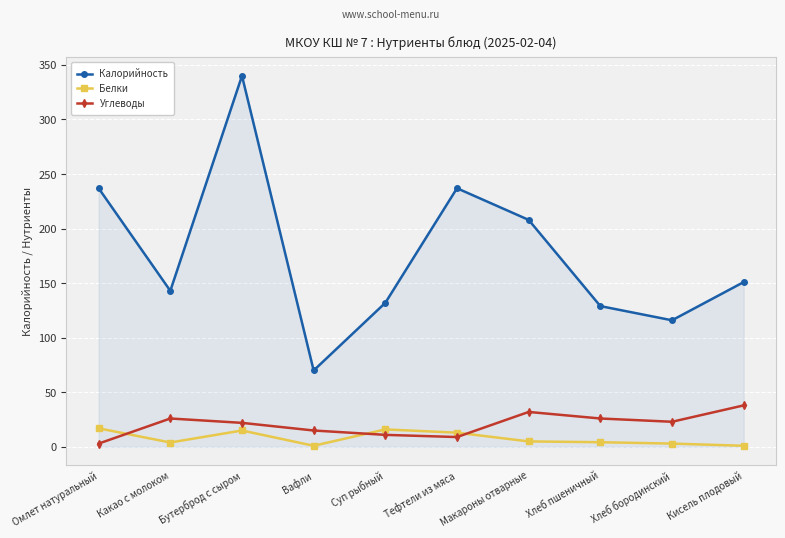

Rank the series at Какао с молоком from highest to lowest value.

Калорийность, Углеводы, Белки